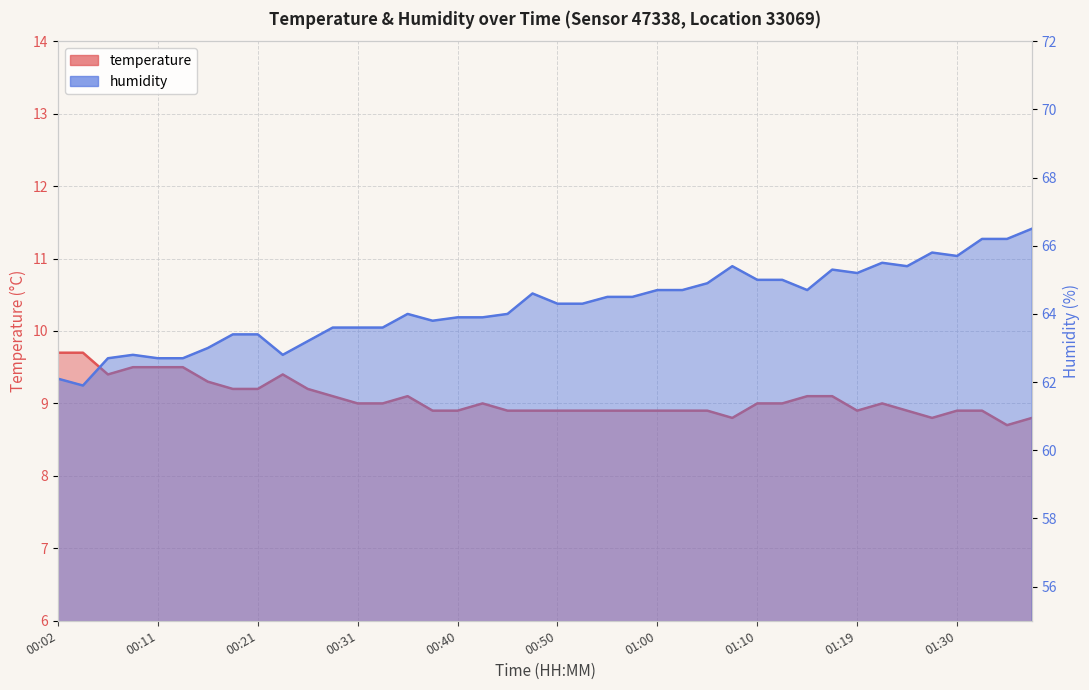

True or false: temperature and humidity cross at least once.

False